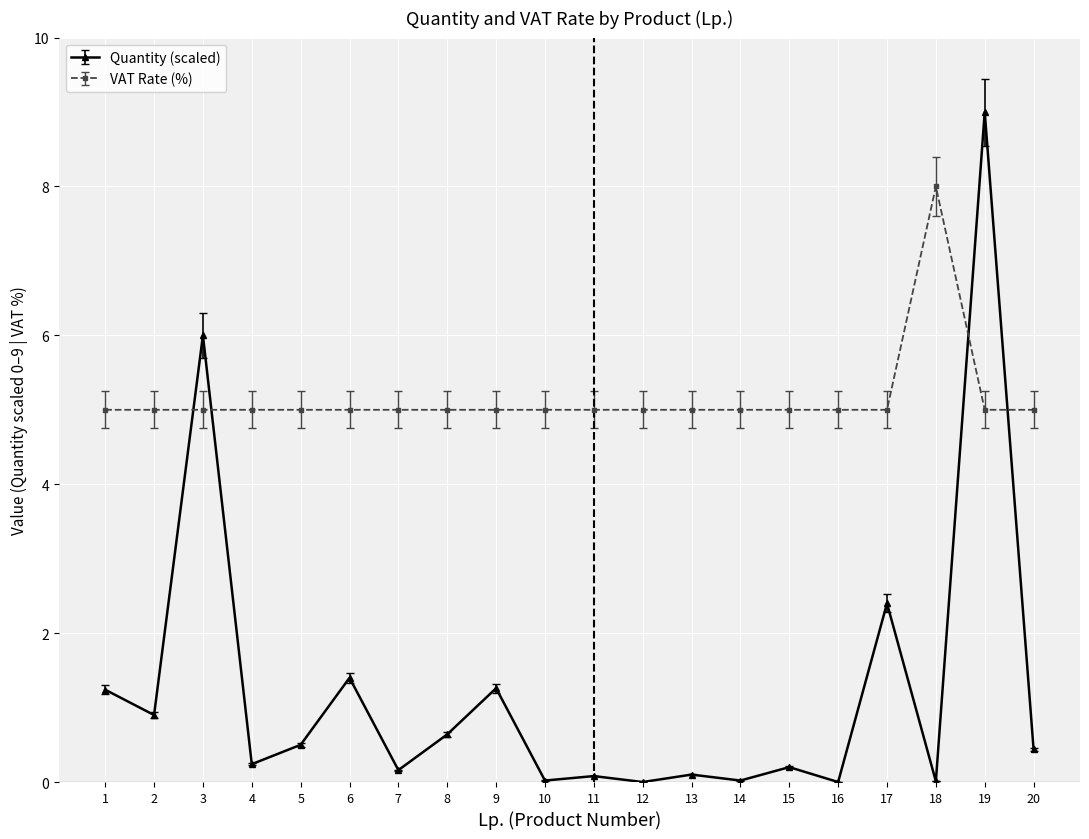

How many intersections are there between Quantity (scaled) and VAT Rate (%)?

4